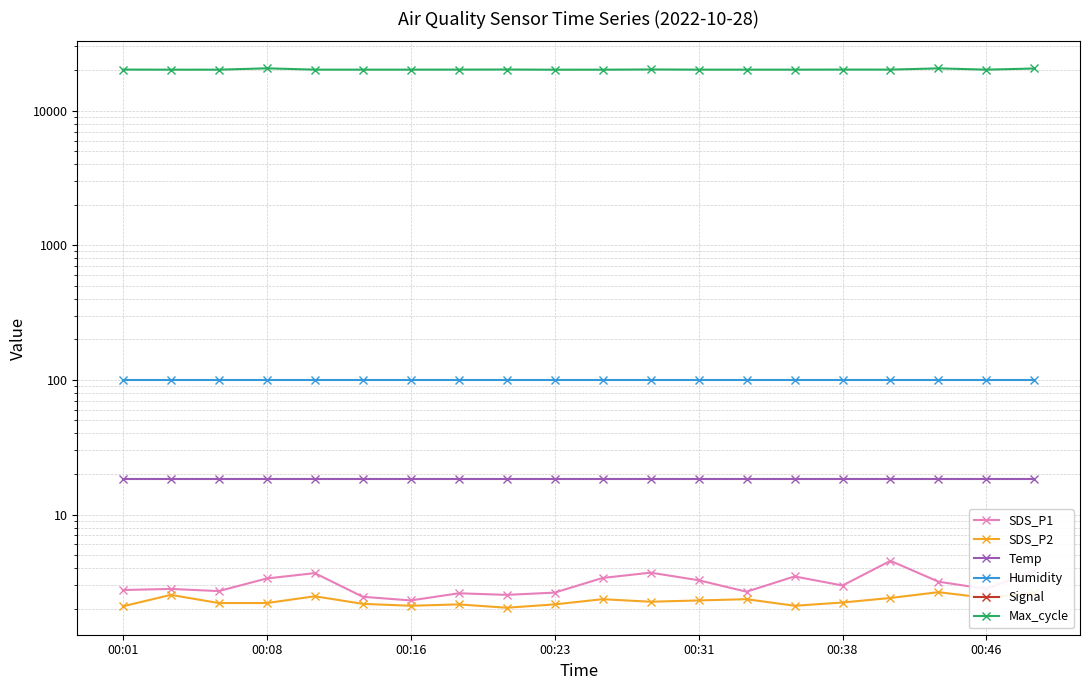

At which label is SDS_P2 closest to 2?

8